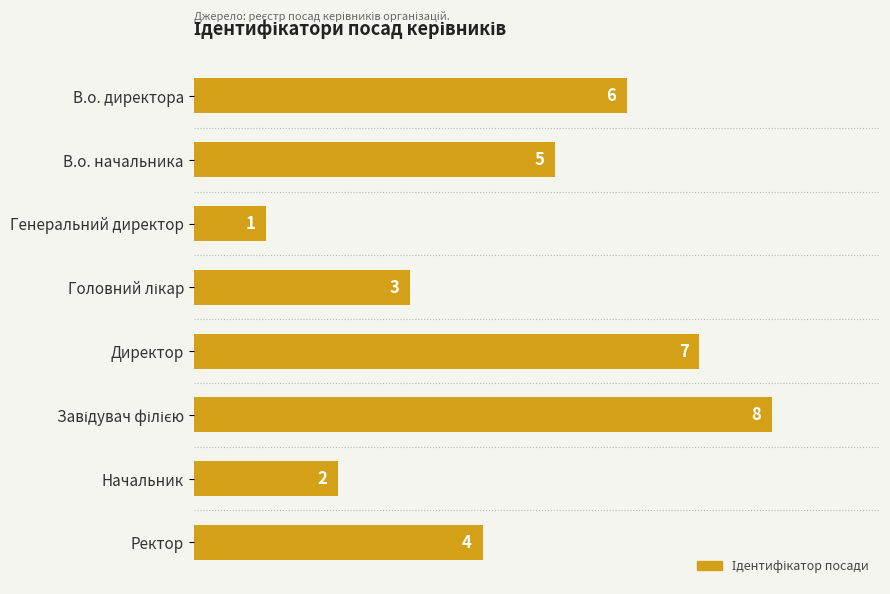

Reading top to bottom, extract all data points from this chart.

6	5	1	3	7	8	2	4